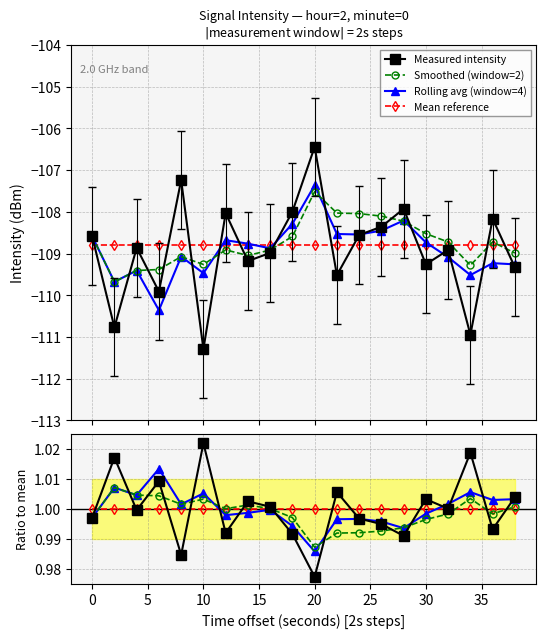

What is the difference between the maximum and minimum values in the smoothed series?

2.2